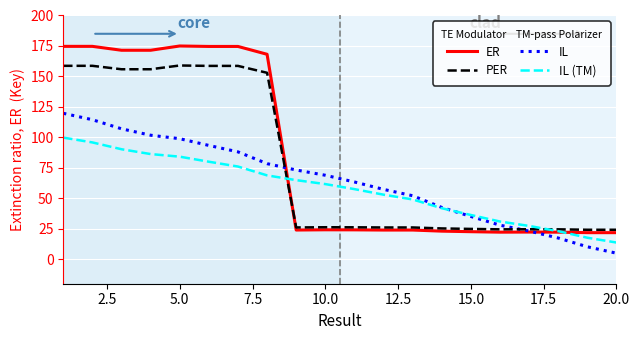

Rank the series by their average value, from highest to lowest.

ER, PER, IL, IL (TM)